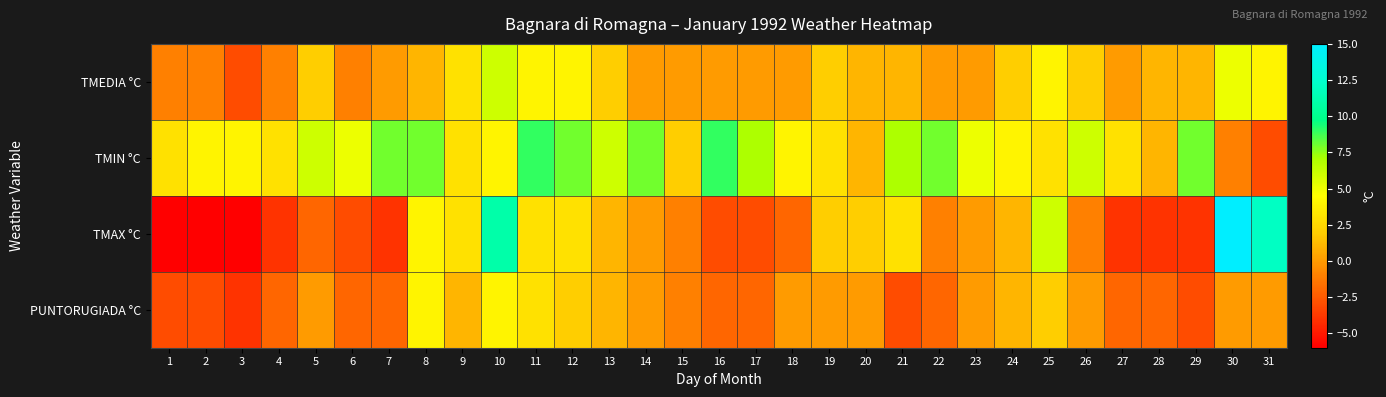

Between 5 and 24, which series saw the biggest shift?

TMAX °C